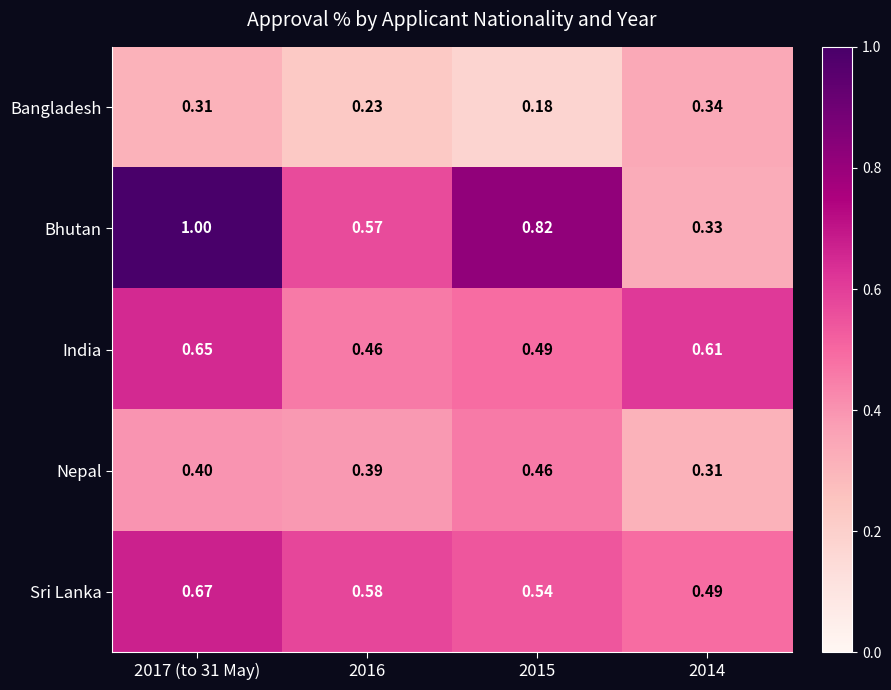

Rank the series by their maximum value, from lowest to highest.

Bangladesh, Nepal, India, Sri Lanka, Bhutan